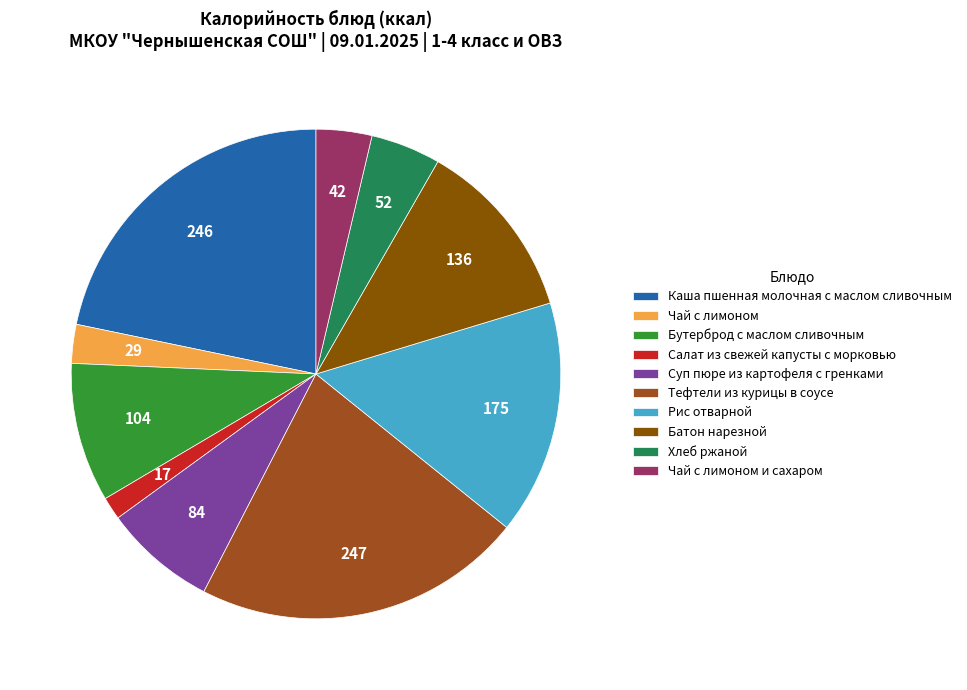

Which category has the smallest portion of the pie?

Салат из свежей капусты с морковью